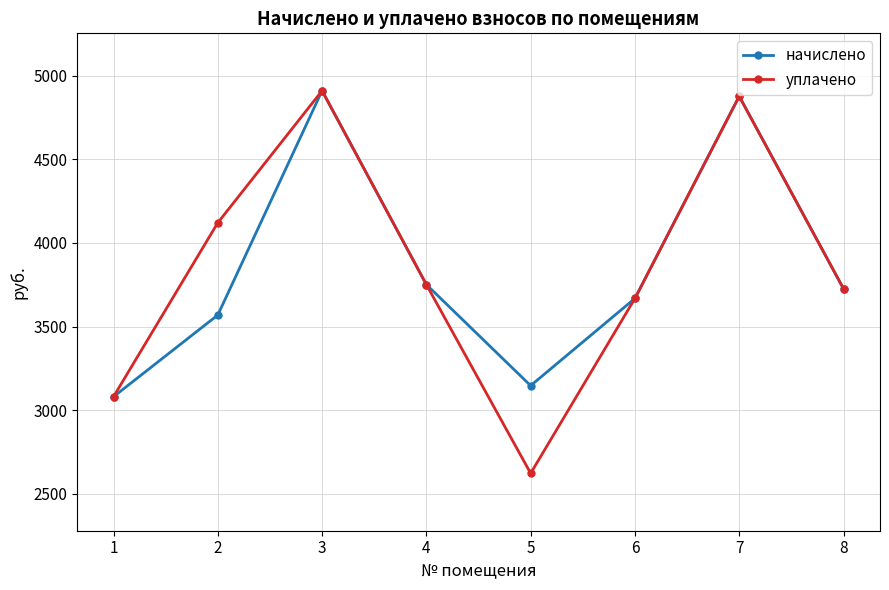

How many lines are shown in the chart?

2